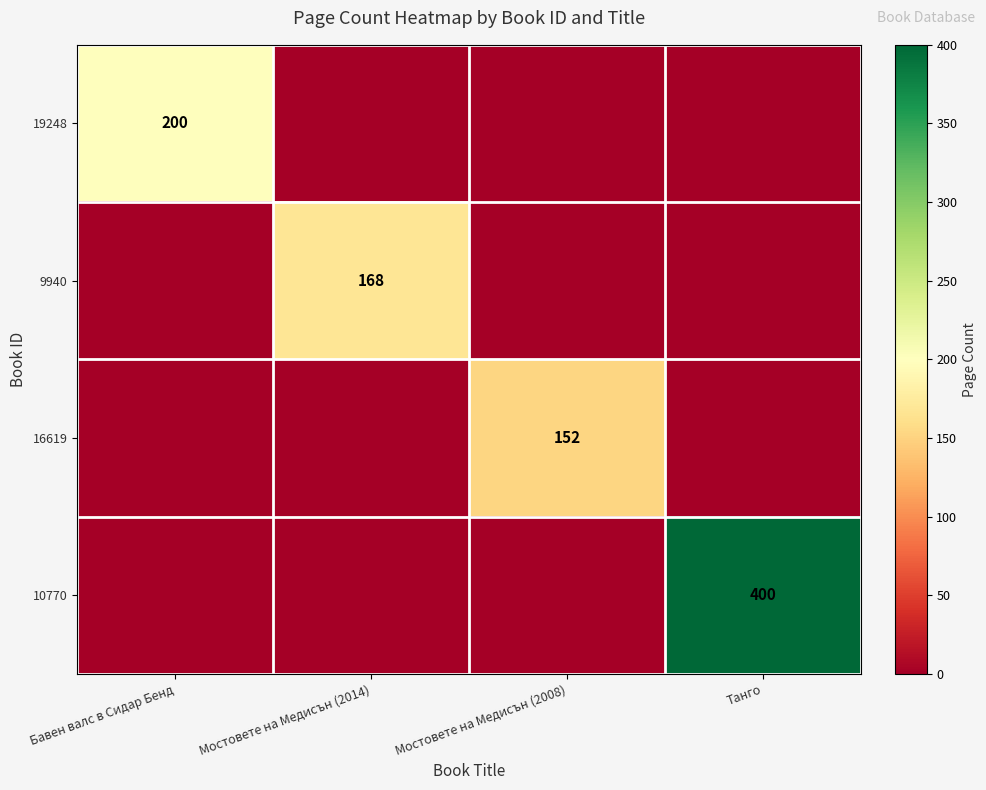

Is it true that 16619 equals 152 at Мостовете на Медисън (2008)?

True